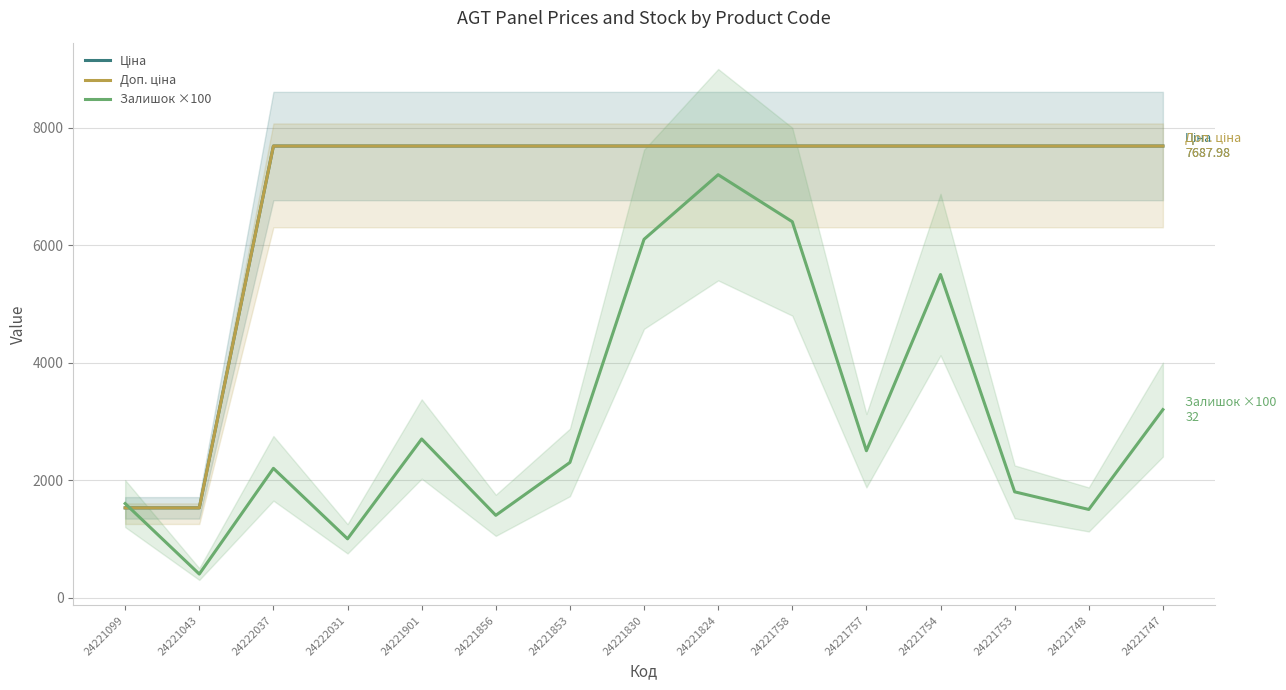

The value of Доп. ціна at 24221753 is 4790.5. True or false?

False